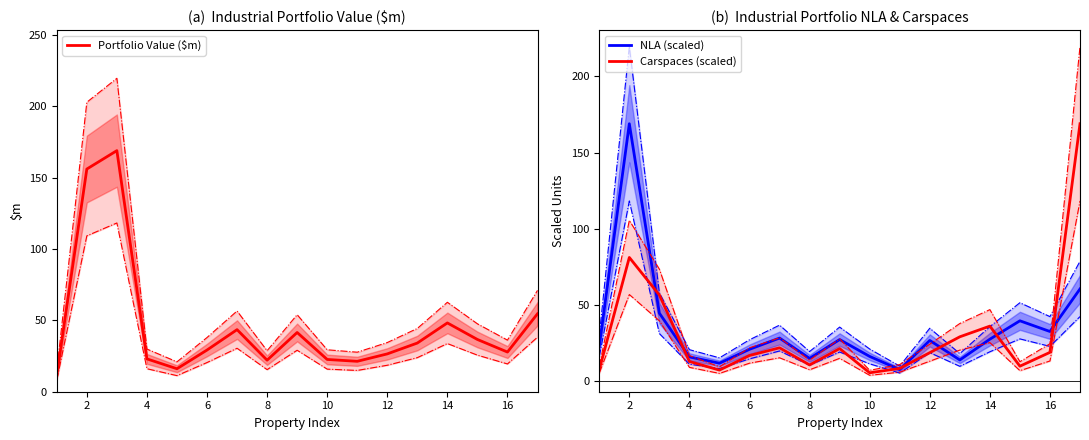

The NLA (scaled) series shows 7.7 at 10. True or false?

False